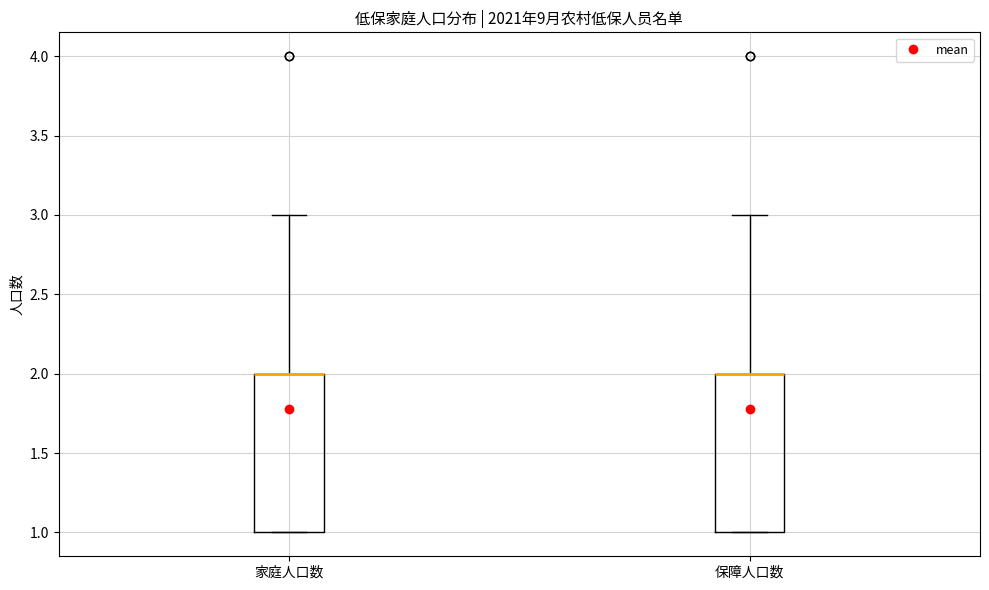

Where is the lower edge of the box for 保障人口数 on the y-axis? The values are not printed on the chart, so give them approximately, as read against the axis.

1